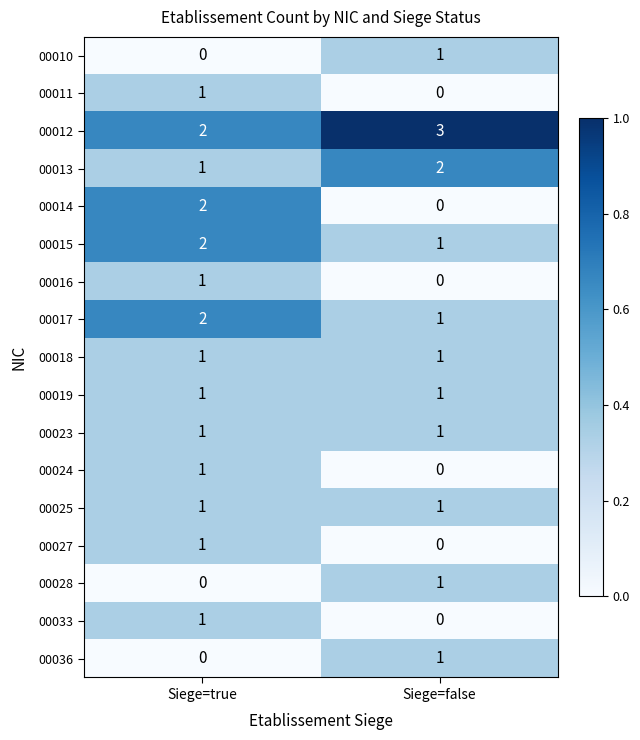

Count the number of data series in this chart.

17